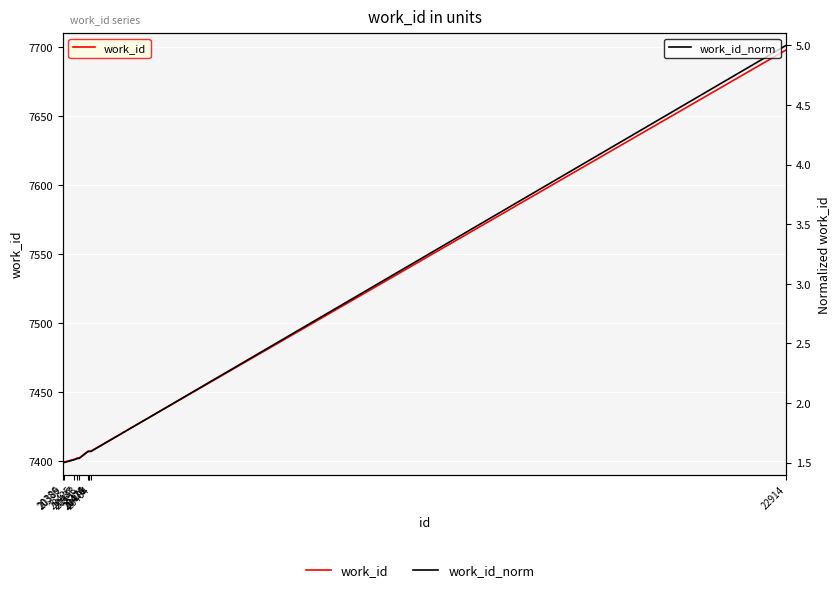

Rank the series by their average value, from lowest to highest.

work_id_norm, work_id